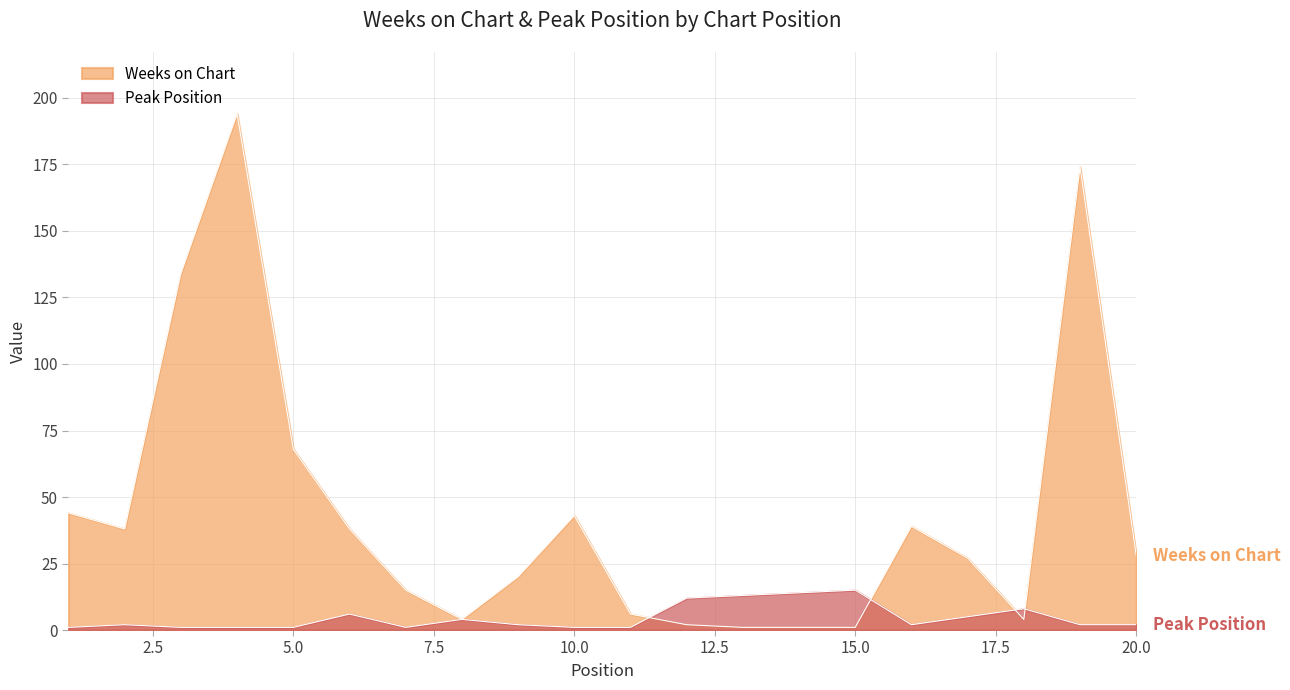

At which label is Weeks on Chart closest to 97?

5